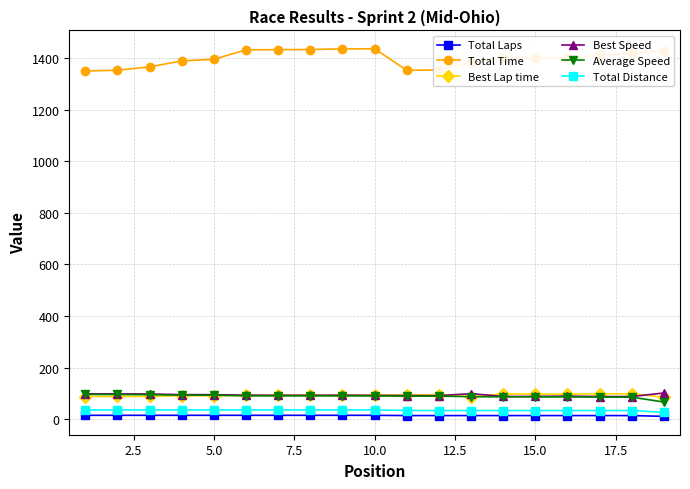

How many data points in Total Distance are less than 36?

9